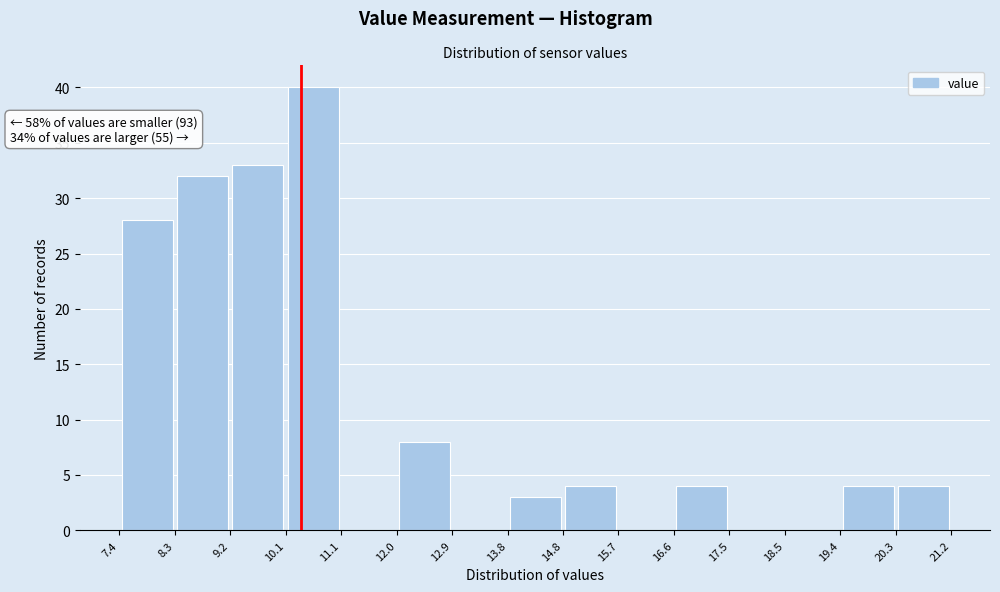

Over which range of the x-axis is the bar tallest?

10.1 to 11.1